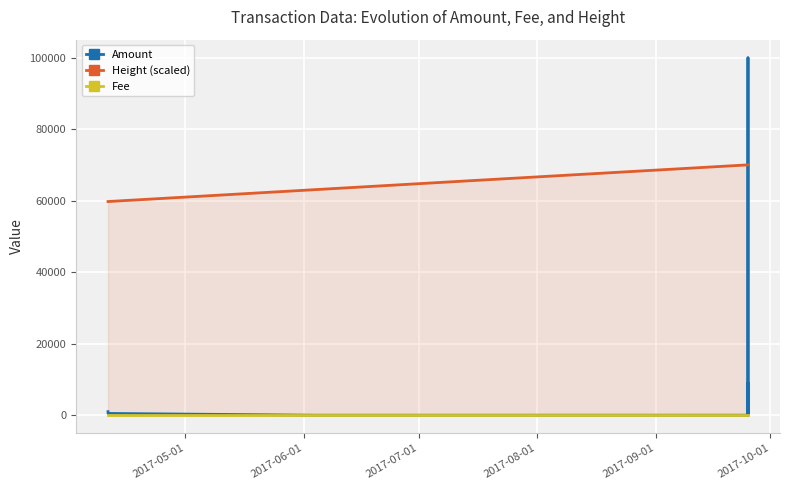

Which series has the largest total across all categories?

Height (scaled)